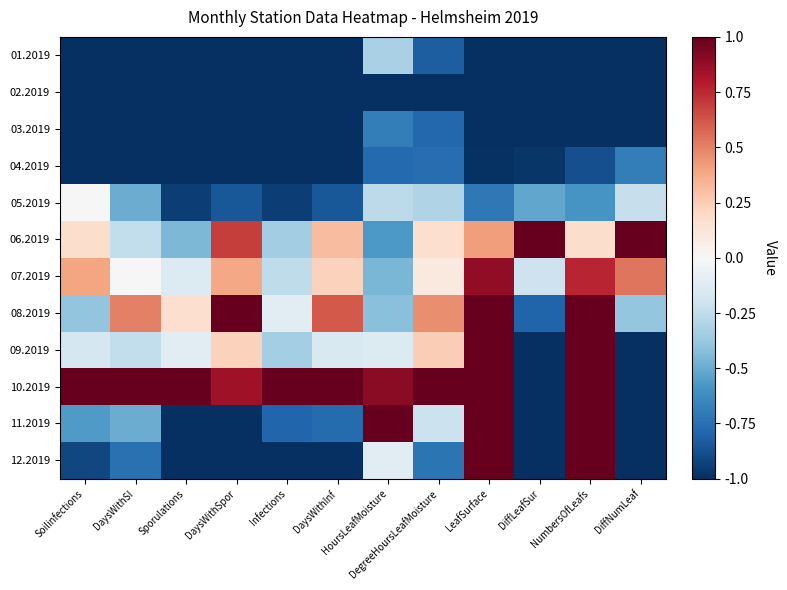

Reading left to right, what are all the values shown in this chart?

01.2019: Soilinfections=-1.0	DaysWithSI=-1.0	Sporulations=-1.0	DaysWithSpor=-1.0	Infections=-1.0	DaysWithInf=-1.0	HoursLeafMoisture=-0.3	DegreeHoursLeafMoisture=-0.8	LeafSurface=-1.0	DiffLeafSur=-1.0	NumbersOfLeafs=-1.0	DiffNumLeaf=-1.0
02.2019: Soilinfections=-1.0	DaysWithSI=-1.0	Sporulations=-1.0	DaysWithSpor=-1.0	Infections=-1.0	DaysWithInf=-1.0	HoursLeafMoisture=-1.0	DegreeHoursLeafMoisture=-1.0	LeafSurface=-1.0	DiffLeafSur=-1.0	NumbersOfLeafs=-1.0	DiffNumLeaf=-1.0
03.2019: Soilinfections=-1.0	DaysWithSI=-1.0	Sporulations=-1.0	DaysWithSpor=-1.0	Infections=-1.0	DaysWithInf=-1.0	HoursLeafMoisture=-0.7	DegreeHoursLeafMoisture=-0.8	LeafSurface=-1.0	DiffLeafSur=-1.0	NumbersOfLeafs=-1.0	DiffNumLeaf=-1.0
04.2019: Soilinfections=-1.0	DaysWithSI=-1.0	Sporulations=-1.0	DaysWithSpor=-1.0	Infections=-1.0	DaysWithInf=-1.0	HoursLeafMoisture=-0.8	DegreeHoursLeafMoisture=-0.8	LeafSurface=-1.0	DiffLeafSur=-1.0	NumbersOfLeafs=-0.9	DiffNumLeaf=-0.7
05.2019: Soilinfections=0.0	DaysWithSI=-0.5	Sporulations=-0.9	DaysWithSpor=-0.8	Infections=-0.9	DaysWithInf=-0.8	HoursLeafMoisture=-0.3	DegreeHoursLeafMoisture=-0.3	LeafSurface=-0.7	DiffLeafSur=-0.5	NumbersOfLeafs=-0.6	DiffNumLeaf=-0.2
06.2019: Soilinfections=0.2	DaysWithSI=-0.2	Sporulations=-0.4	DaysWithSpor=0.7	Infections=-0.3	DaysWithInf=0.3	HoursLeafMoisture=-0.6	DegreeHoursLeafMoisture=0.2	LeafSurface=0.4	DiffLeafSur=1.0	NumbersOfLeafs=0.2	DiffNumLeaf=1.0
07.2019: Soilinfections=0.4	DaysWithSI=0.0	Sporulations=-0.1	DaysWithSpor=0.4	Infections=-0.3	DaysWithInf=0.2	HoursLeafMoisture=-0.5	DegreeHoursLeafMoisture=0.1	LeafSurface=0.9	DiffLeafSur=-0.2	NumbersOfLeafs=0.8	DiffNumLeaf=0.5
08.2019: Soilinfections=-0.4	DaysWithSI=0.5	Sporulations=0.2	DaysWithSpor=1.0	Infections=-0.1	DaysWithInf=0.6	HoursLeafMoisture=-0.4	DegreeHoursLeafMoisture=0.5	LeafSurface=1.0	DiffLeafSur=-0.8	NumbersOfLeafs=1.0	DiffNumLeaf=-0.4
09.2019: Soilinfections=-0.2	DaysWithSI=-0.2	Sporulations=-0.1	DaysWithSpor=0.2	Infections=-0.3	DaysWithInf=-0.2	HoursLeafMoisture=-0.1	DegreeHoursLeafMoisture=0.2	LeafSurface=1.0	DiffLeafSur=-1.0	NumbersOfLeafs=1.0	DiffNumLeaf=-1.0
10.2019: Soilinfections=1.0	DaysWithSI=1.0	Sporulations=1.0	DaysWithSpor=0.8	Infections=1.0	DaysWithInf=1.0	HoursLeafMoisture=0.9	DegreeHoursLeafMoisture=1.0	LeafSurface=1.0	DiffLeafSur=-1.0	NumbersOfLeafs=1.0	DiffNumLeaf=-1.0
11.2019: Soilinfections=-0.6	DaysWithSI=-0.5	Sporulations=-1.0	DaysWithSpor=-1.0	Infections=-0.8	DaysWithInf=-0.8	HoursLeafMoisture=1.0	DegreeHoursLeafMoisture=-0.2	LeafSurface=1.0	DiffLeafSur=-1.0	NumbersOfLeafs=1.0	DiffNumLeaf=-1.0
12.2019: Soilinfections=-0.9	DaysWithSI=-0.8	Sporulations=-1.0	DaysWithSpor=-1.0	Infections=-1.0	DaysWithInf=-1.0	HoursLeafMoisture=-0.1	DegreeHoursLeafMoisture=-0.7	LeafSurface=1.0	DiffLeafSur=-1.0	NumbersOfLeafs=1.0	DiffNumLeaf=-1.0